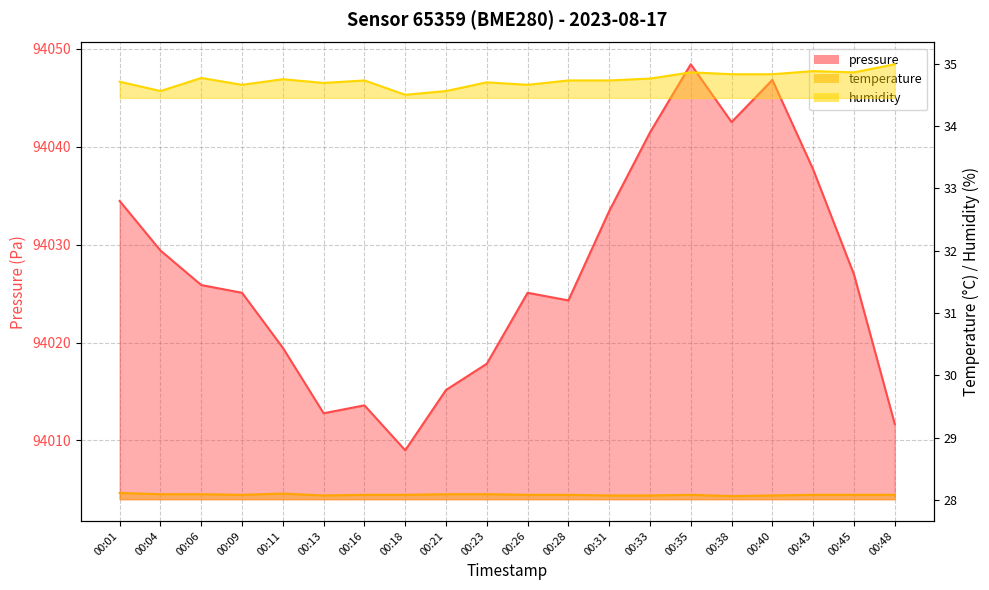

What is the difference between the highest and lowest values at 00:13?

93984.7